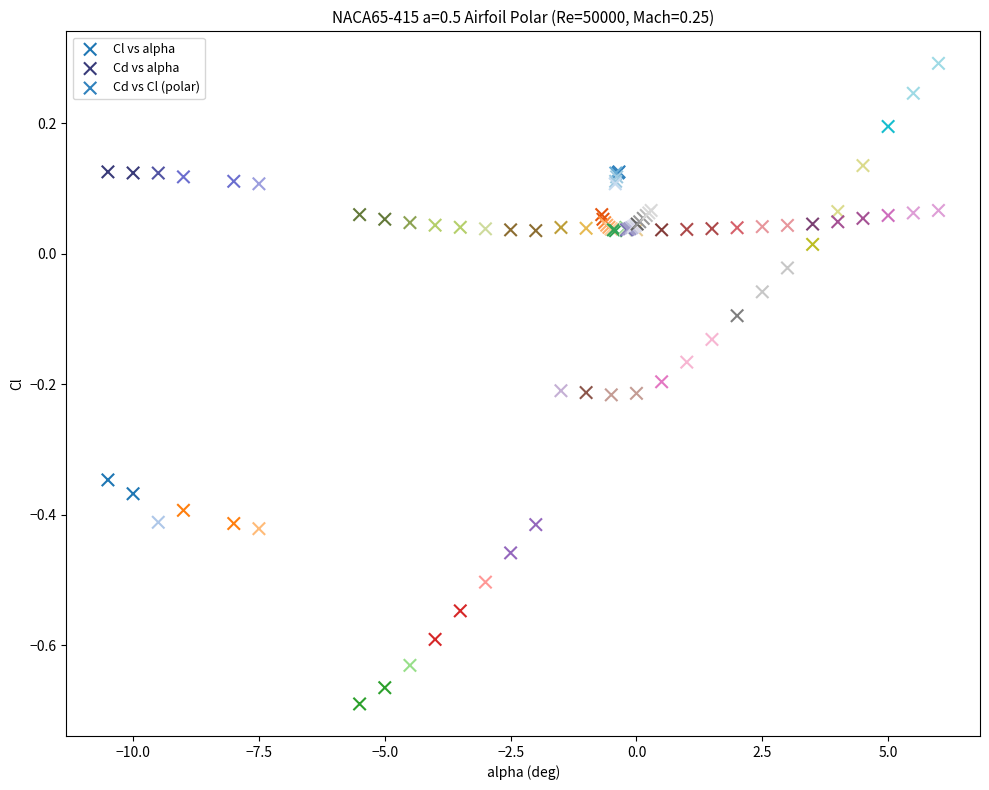

Which series contains the highest Y value?

Cl vs alpha